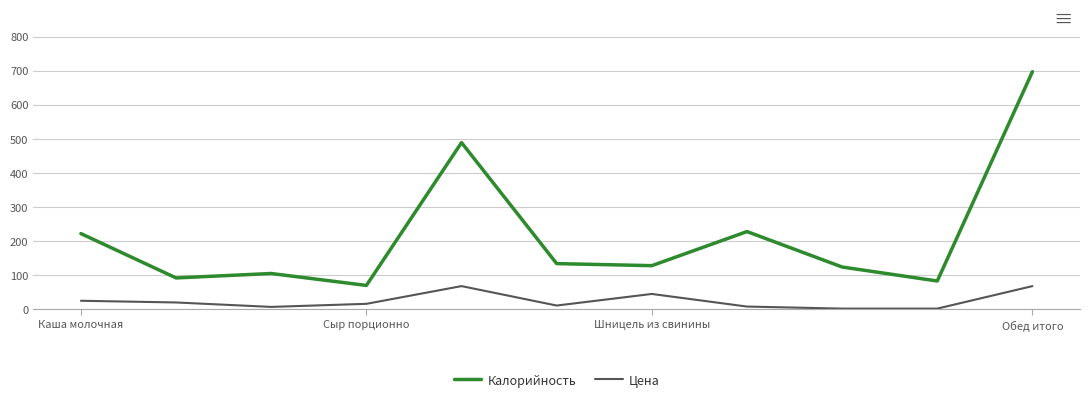

What is the sum of all Цена values?

272